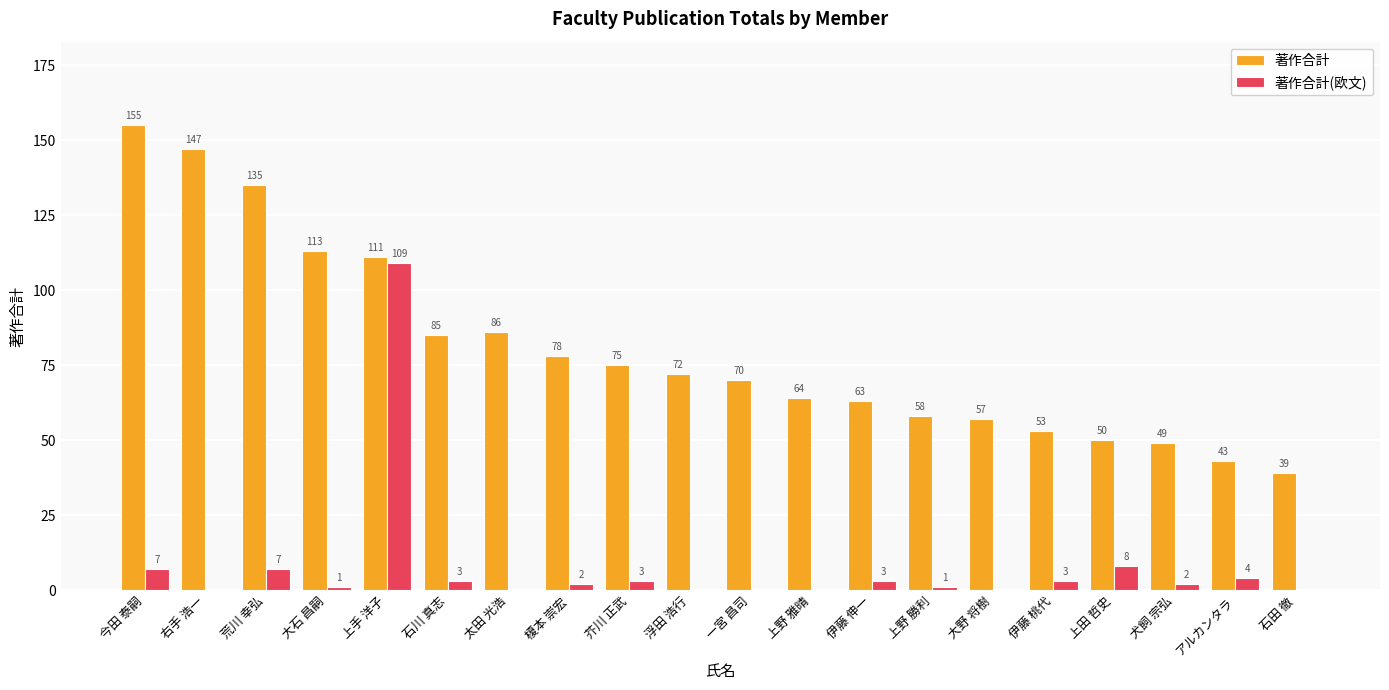

Between 今田 泰嗣 and 伊藤 桃代, which series saw the biggest shift?

著作合計